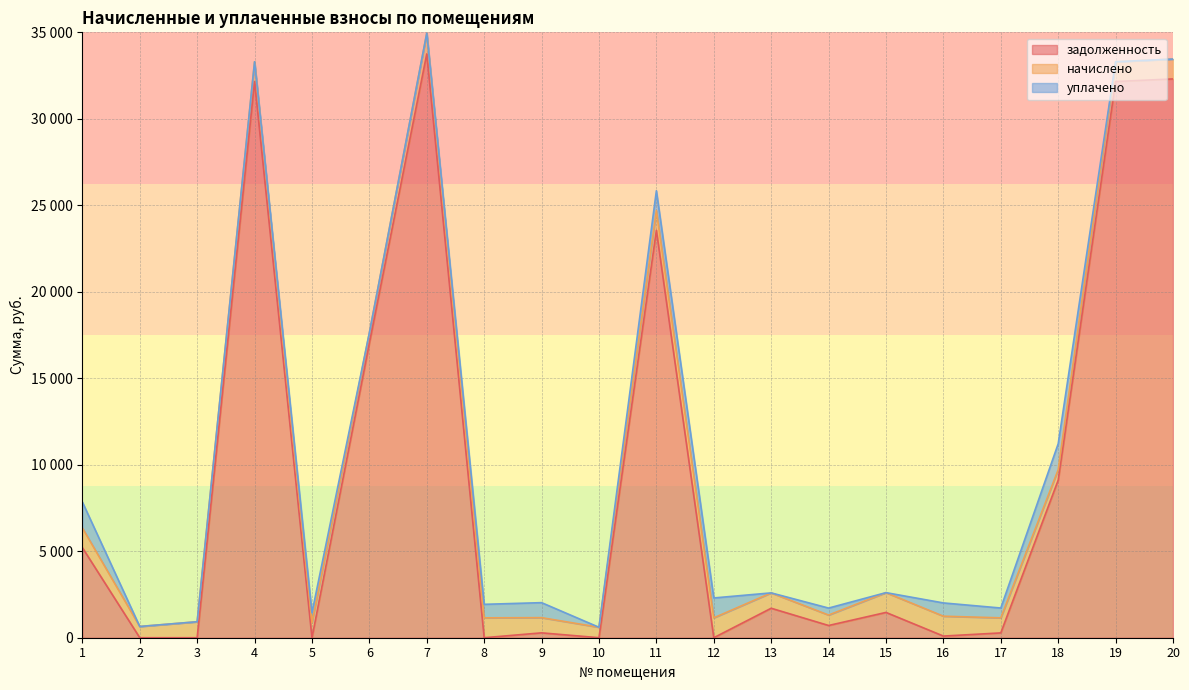

The value of задолженность at 8 is 0.0. True or false?

False